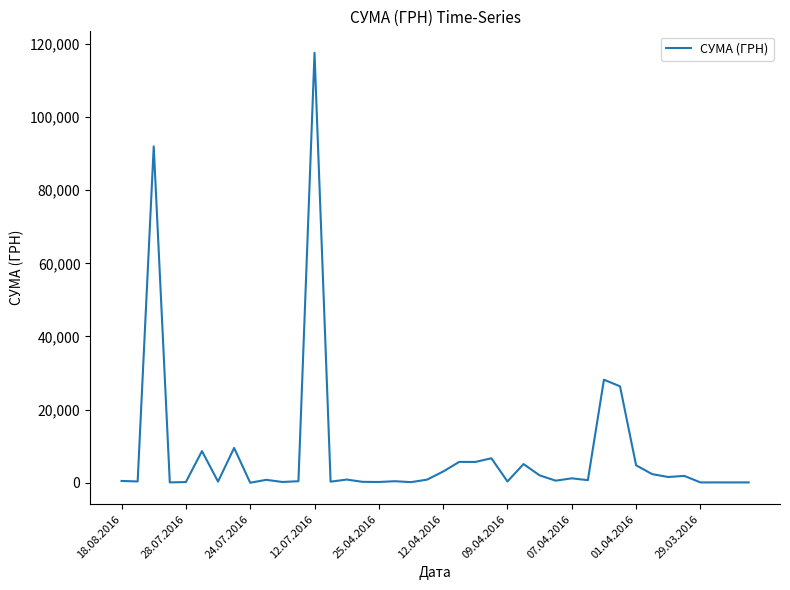

What is the greatest value displayed?

117568.8